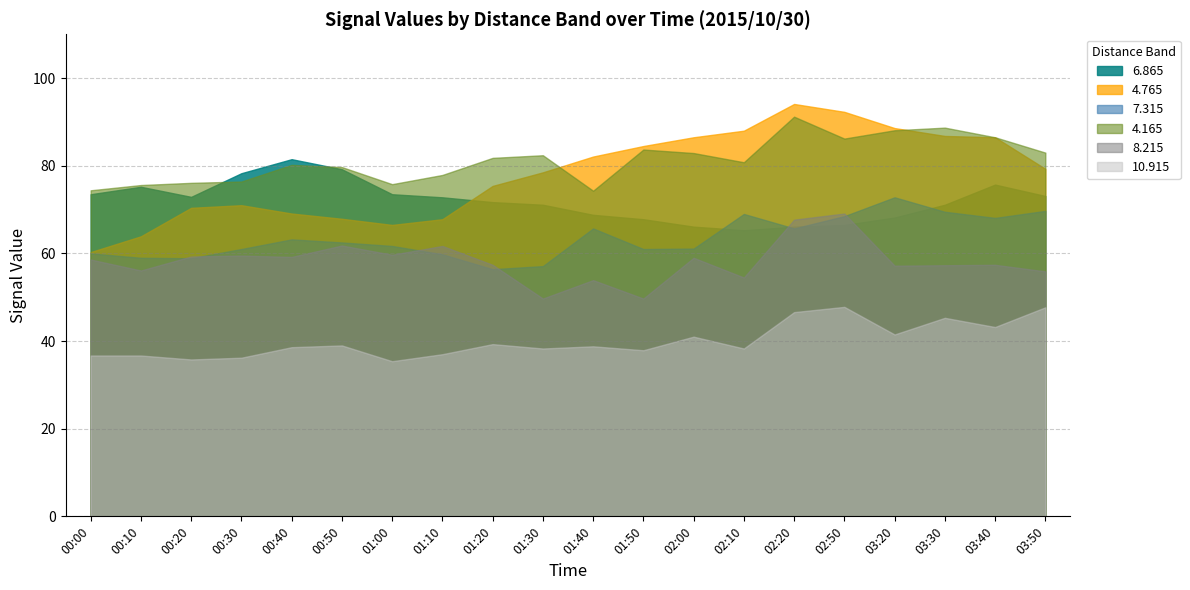

What is the label of the 12th point from the right?

01:20